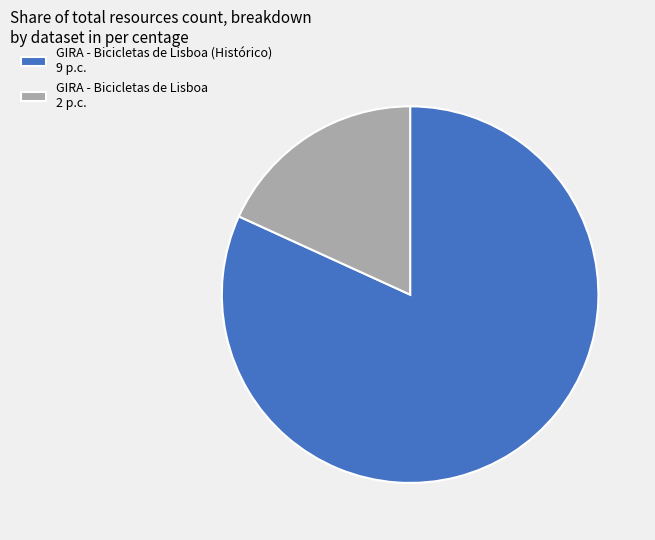

What is the smallest slice in the pie chart?

GIRA - Bicicletas de Lisboa 2 p.c.